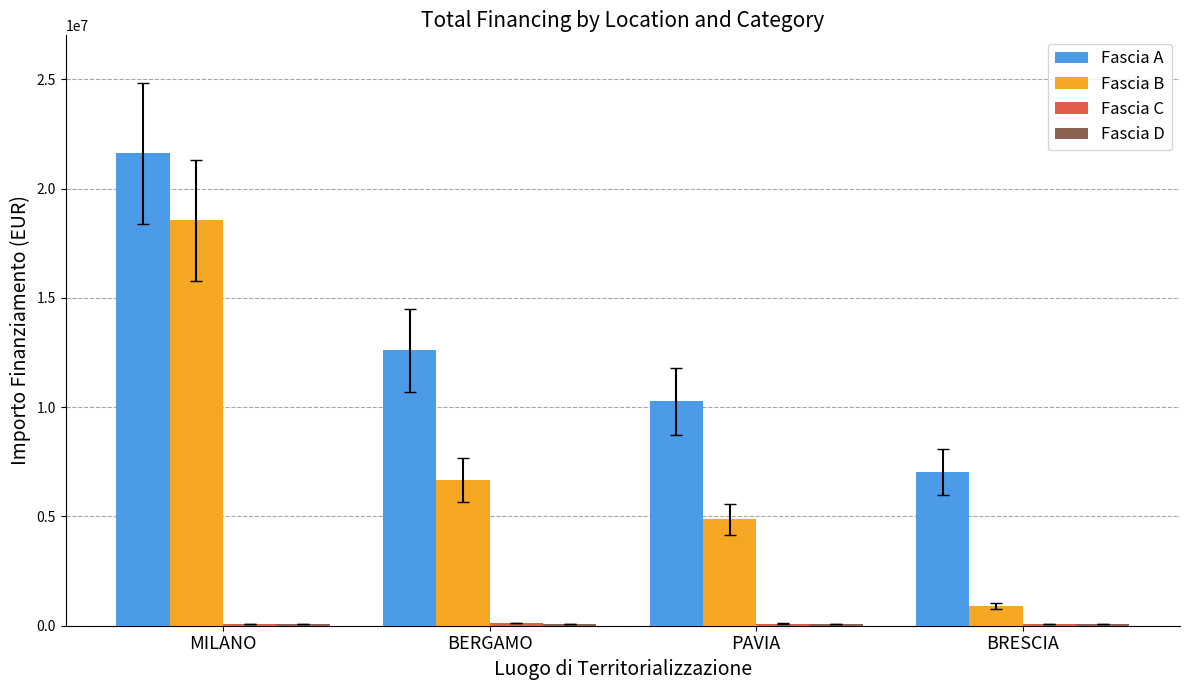

Which series has the largest total across all categories?

Fascia A